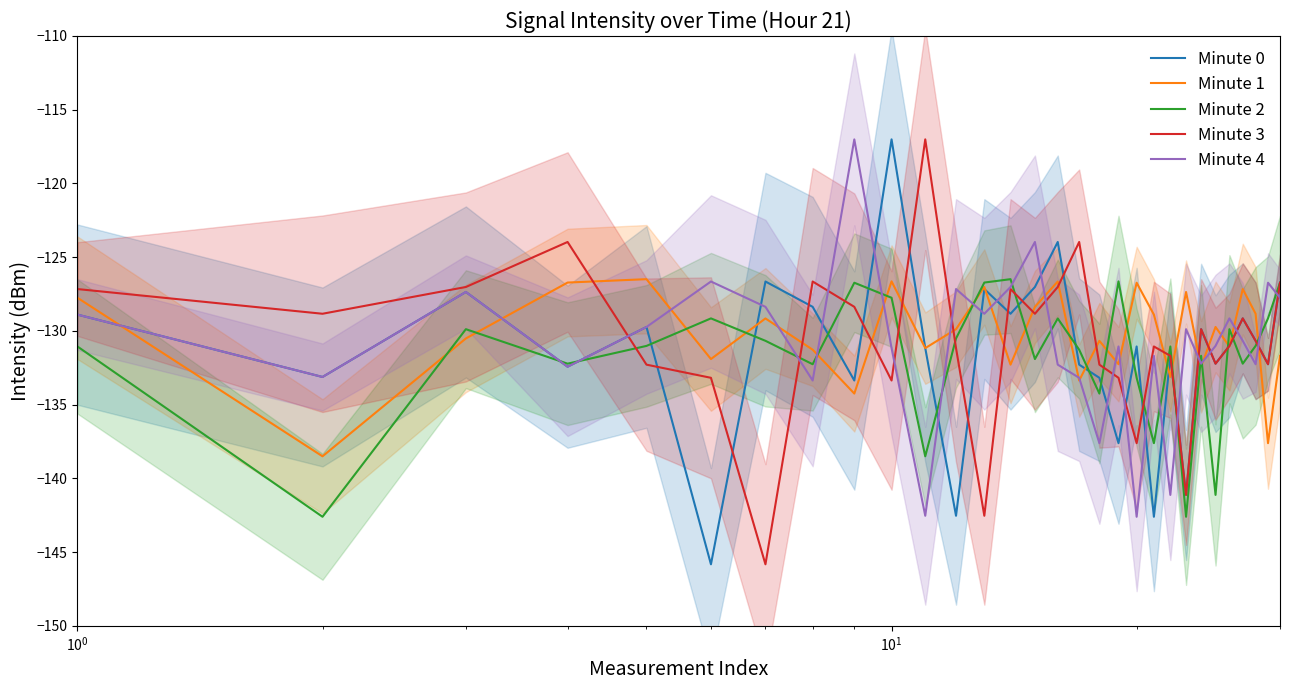

How many lines are shown in the chart?

5